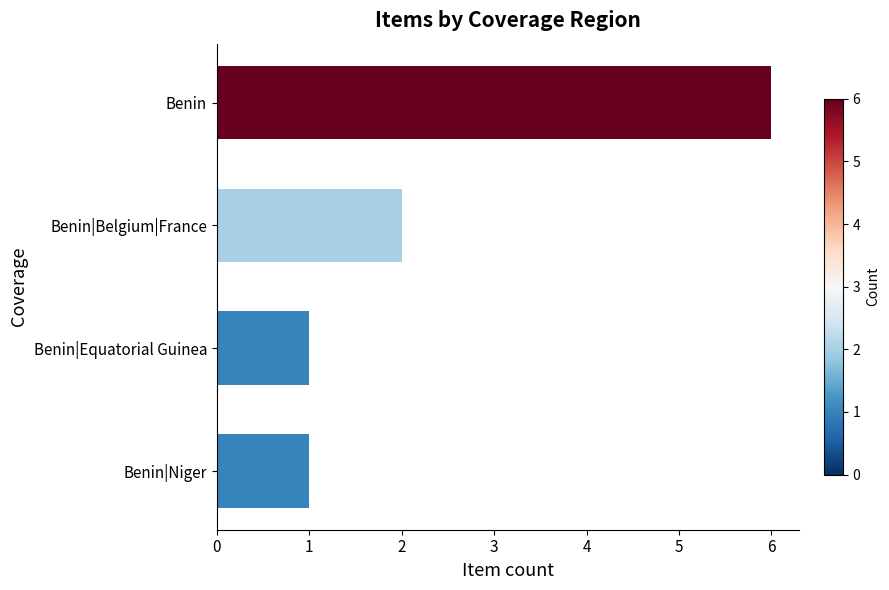

What is the label of the 1st bar from the bottom?

Benin|Niger